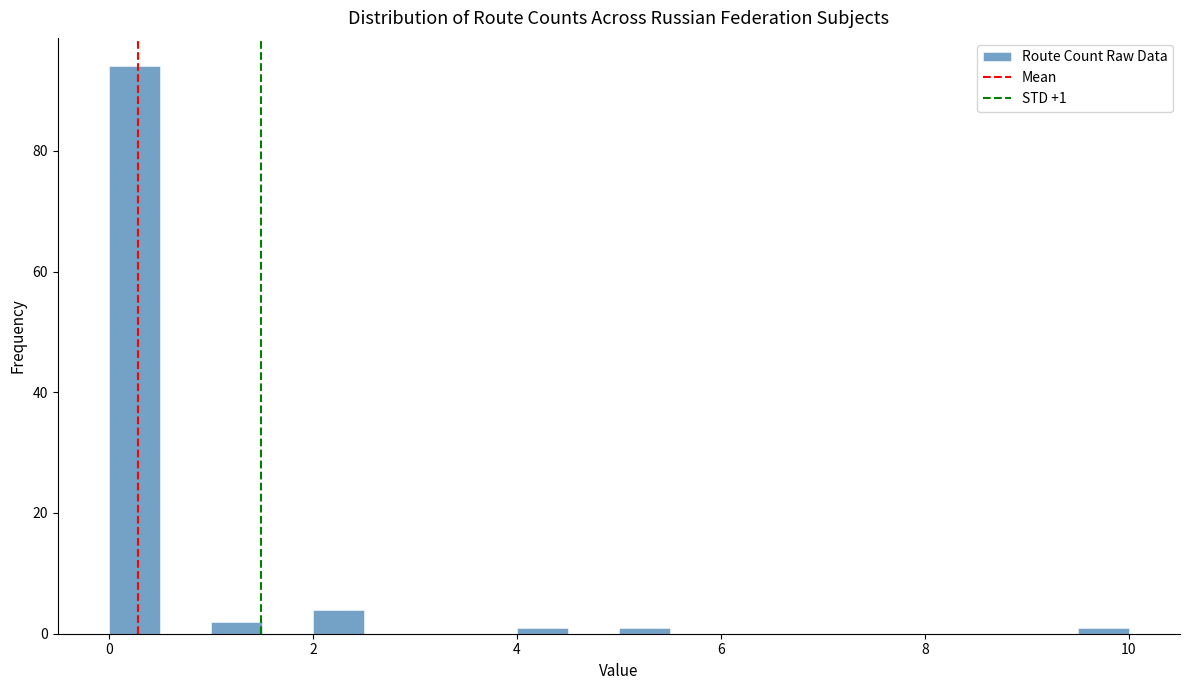

Around what value on the x-axis is the tallest bar? Give the approximate position of its centre, as read against the axis.

0.2